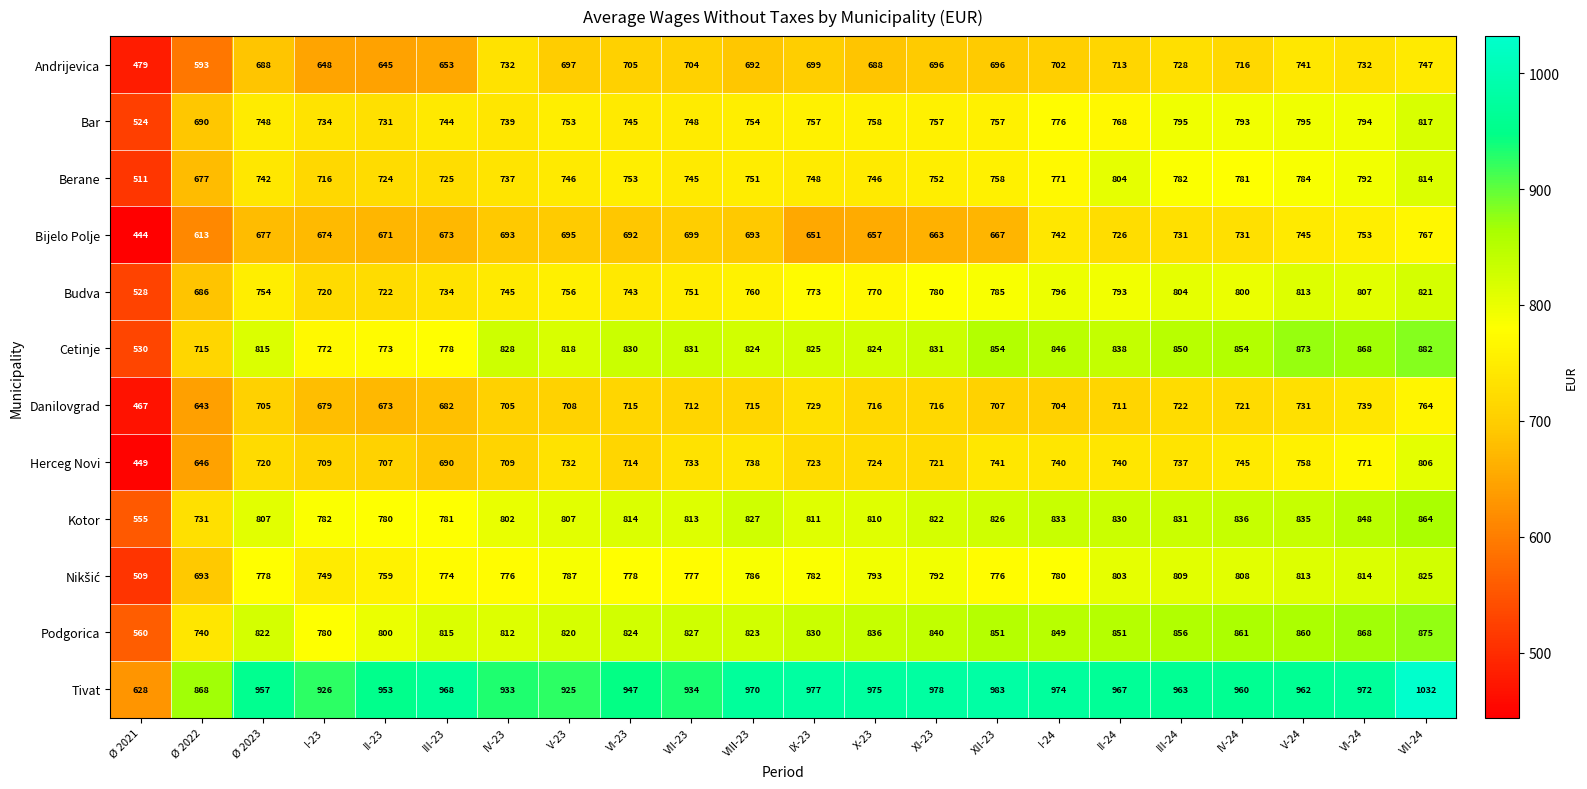

Which series has the widest spread of values?

Tivat